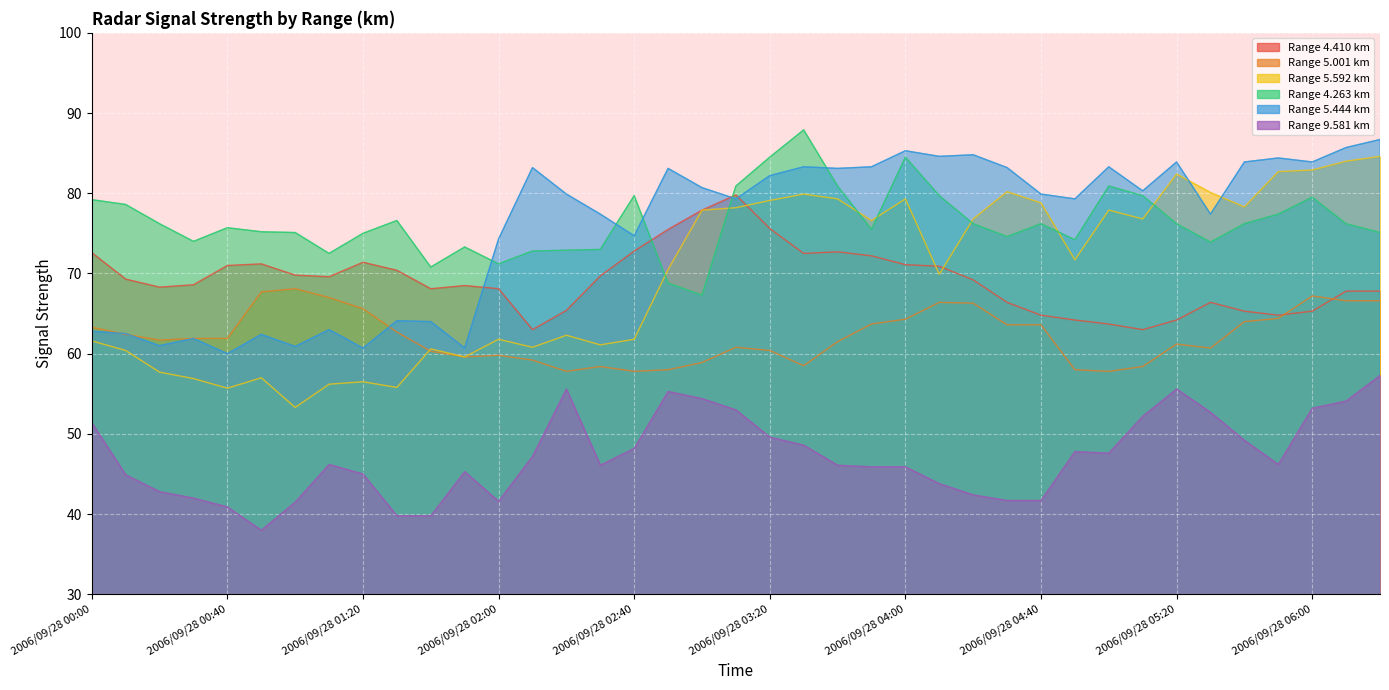

Reading left to right, extract all data points from this chart.

4.410: 72.6	69.3	68.3	68.6	71.0	71.2	69.8	69.6	71.4	70.4	68.1	68.5	68.1	63.0	65.4	69.7	72.8	75.5	77.9	79.8	75.6	72.5	72.7	72.2	71.1	70.9	69.2	66.4	64.8	64.2	63.7	63.0	64.2	66.4	65.3	64.8	65.3	67.8	67.8
5.001: 63.3	62.4	61.7	61.9	61.9	67.7	68.1	67.0	65.6	62.7	60.3	59.6	59.8	59.2	57.8	58.4	57.8	58.0	58.9	60.8	60.4	58.5	61.5	63.7	64.3	66.4	66.3	63.6	63.6	58.0	57.8	58.4	61.2	60.7	64.0	64.4	67.2	66.6	66.6
5.592: 61.6	60.4	57.7	56.9	55.7	57.0	53.3	56.2	56.5	55.8	60.6	59.6	61.8	60.8	62.3	61.1	61.8	70.5	77.9	78.2	79.1	79.9	79.3	76.6	79.3	69.9	76.8	80.2	78.8	71.7	77.9	76.8	82.4	80.1	78.3	82.7	82.9	84.0	84.6
4.263: 79.2	78.6	76.2	74.0	75.7	75.2	75.1	72.5	75.0	76.6	70.8	73.3	71.2	72.8	72.9	73.0	79.7	68.8	67.3	80.9	84.5	87.9	80.9	75.5	84.5	79.7	76.2	74.6	76.2	74.2	80.9	79.7	76.2	73.9	76.2	77.4	79.5	76.2	75.1
5.444: 62.8	62.5	61.0	61.9	60.0	62.4	60.9	63.0	60.7	64.1	64.0	60.7	74.3	83.2	79.9	77.4	74.7	83.1	80.7	79.3	82.2	83.3	83.1	83.3	85.3	84.6	84.8	83.2	79.9	79.3	83.3	80.3	83.9	77.4	83.9	84.4	83.9	85.7	86.7
9.581: 51.4	44.9	42.8	42.0	40.9	38.0	41.5	46.2	45.0	39.8	39.8	45.3	41.6	47.2	55.6	46.1	48.2	55.3	54.4	53.0	49.6	48.6	46.1	45.9	45.9	43.8	42.4	41.7	41.7	47.8	47.6	52.2	55.6	52.7	49.2	46.2	53.2	54.1	57.3